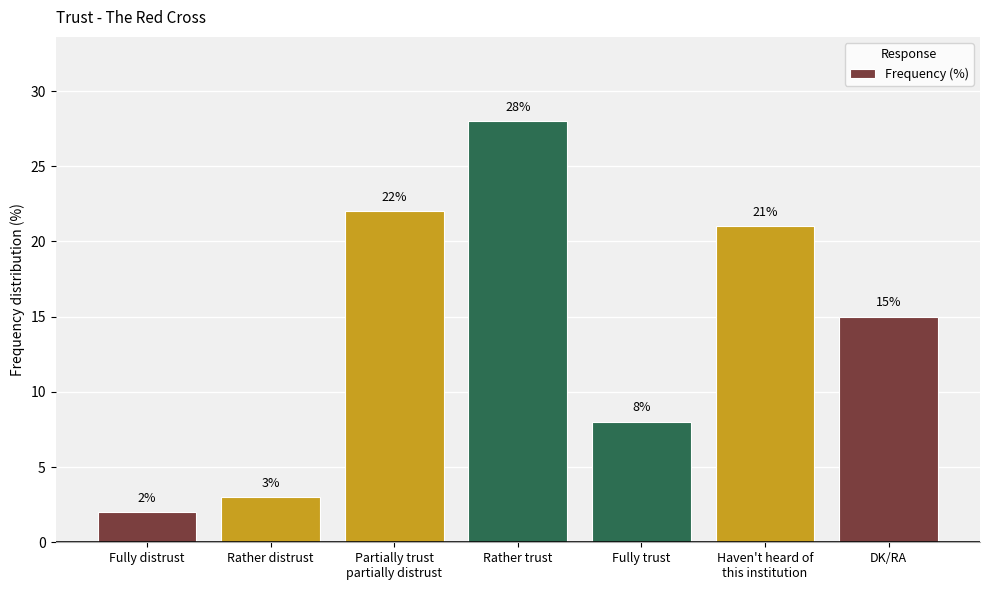

Reading left to right, extract all data points from this chart.

2	3	22	28	8	21	15